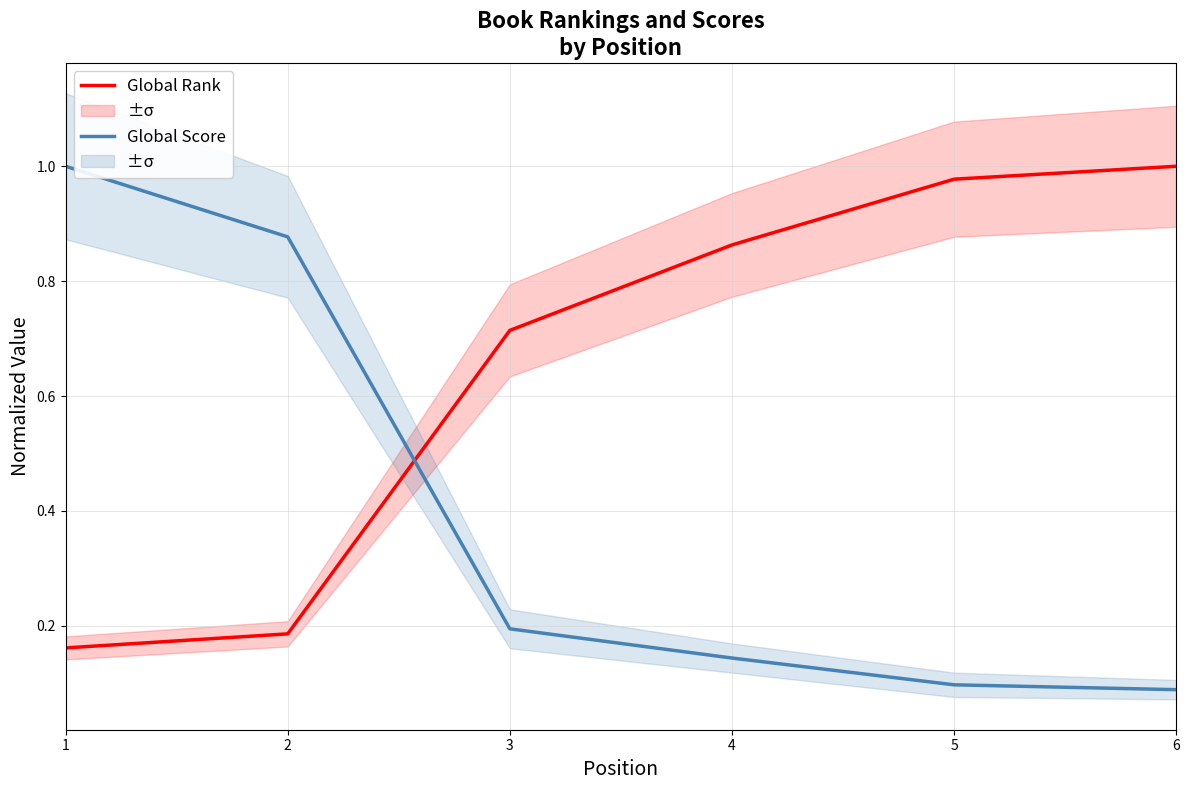

Reading left to right, what are all the values shown in this chart?

Global Rank: 0.2	0.2	0.7	0.9	1.0	1.0
Global Score: 1.0	0.9	0.2	0.1	0.1	0.1